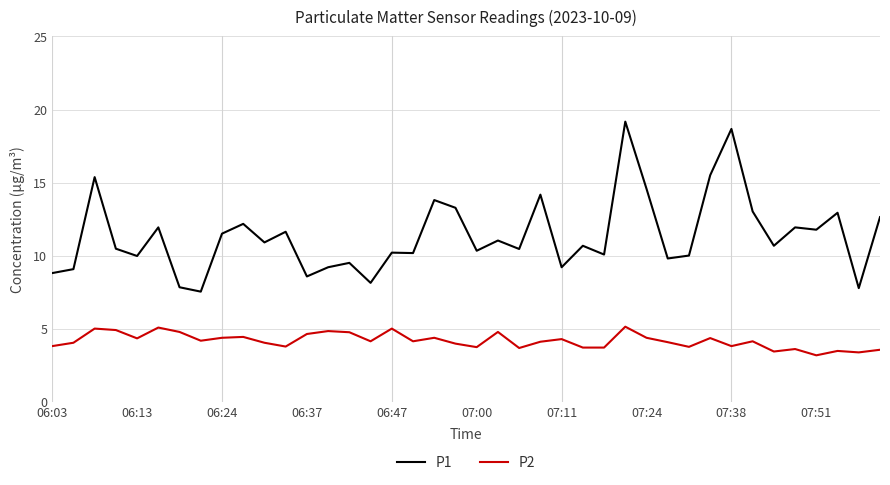

Which series has the largest total across all categories?

P1